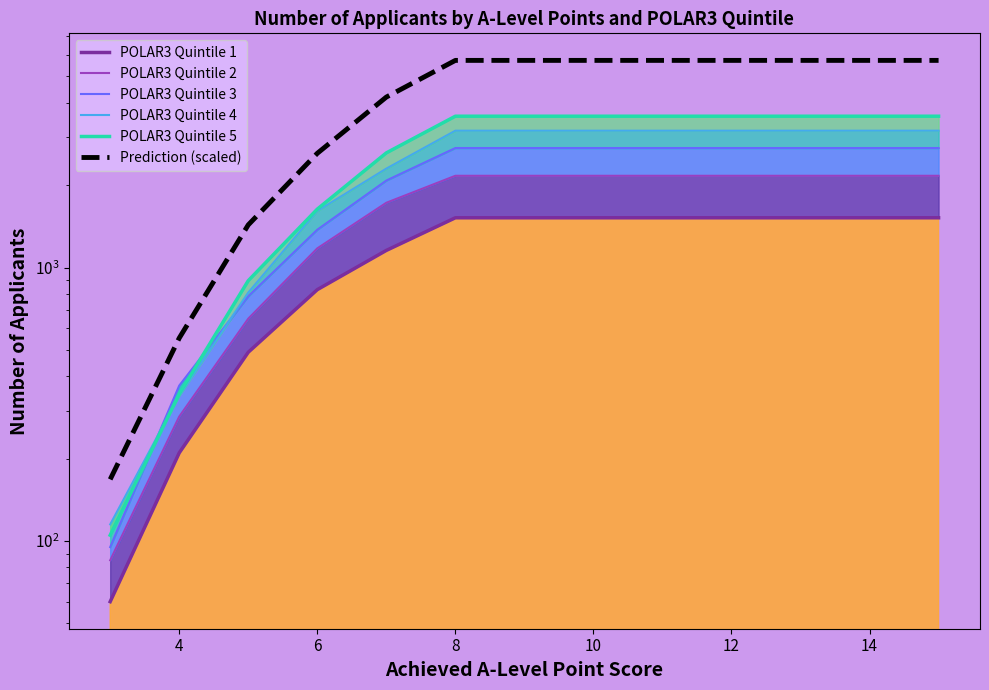

Which series changed the most between 4 and 10?

Prediction (scaled)